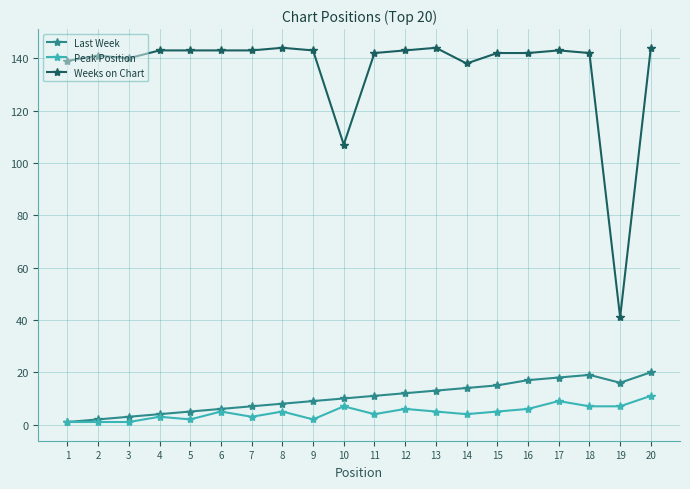

The Peak Position series shows 7 at 10. True or false?

True